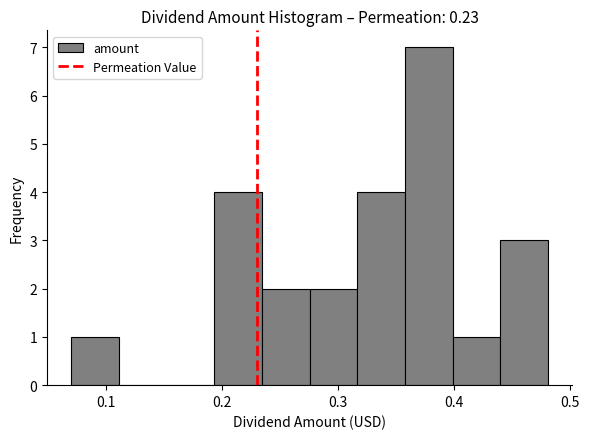

Reading left to right, list every bar in this chart as the range it spans on the x-axis followed by its height. Neither the bar edges nor the heights are printed on the chart, so give them approximately, as read against the axes.

0.07 to 0.11: 1
0.11 to 0.15: 0
0.15 to 0.19: 0
0.19 to 0.23: 4
0.23 to 0.28: 2
0.28 to 0.32: 2
0.32 to 0.36: 4
0.36 to 0.40: 7
0.40 to 0.44: 1
0.44 to 0.48: 3